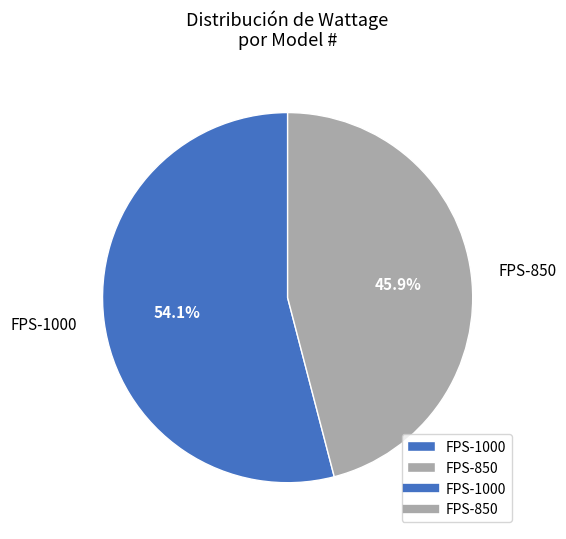

What percentage is NOT represented by FPS-850?

54.1%